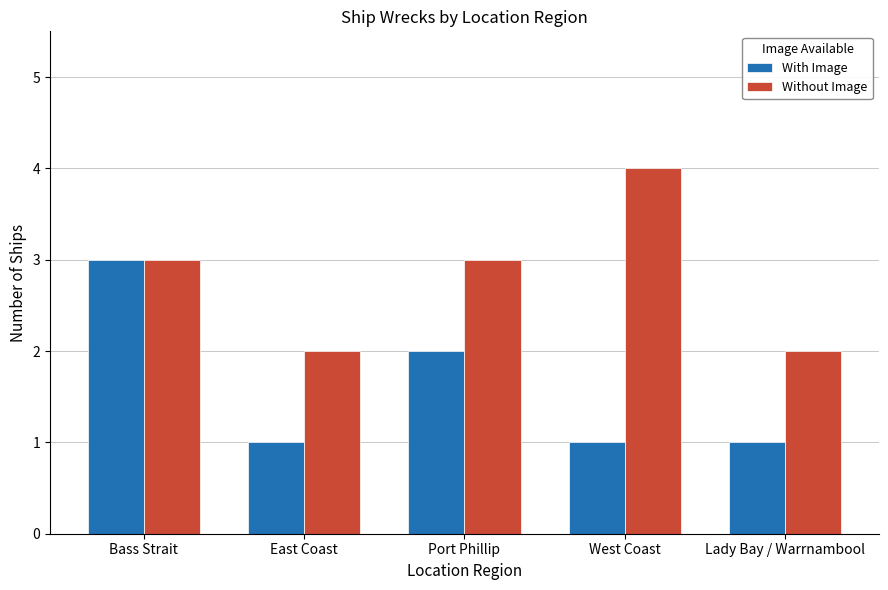

Rank the series by their average value, from lowest to highest.

With Image, Without Image